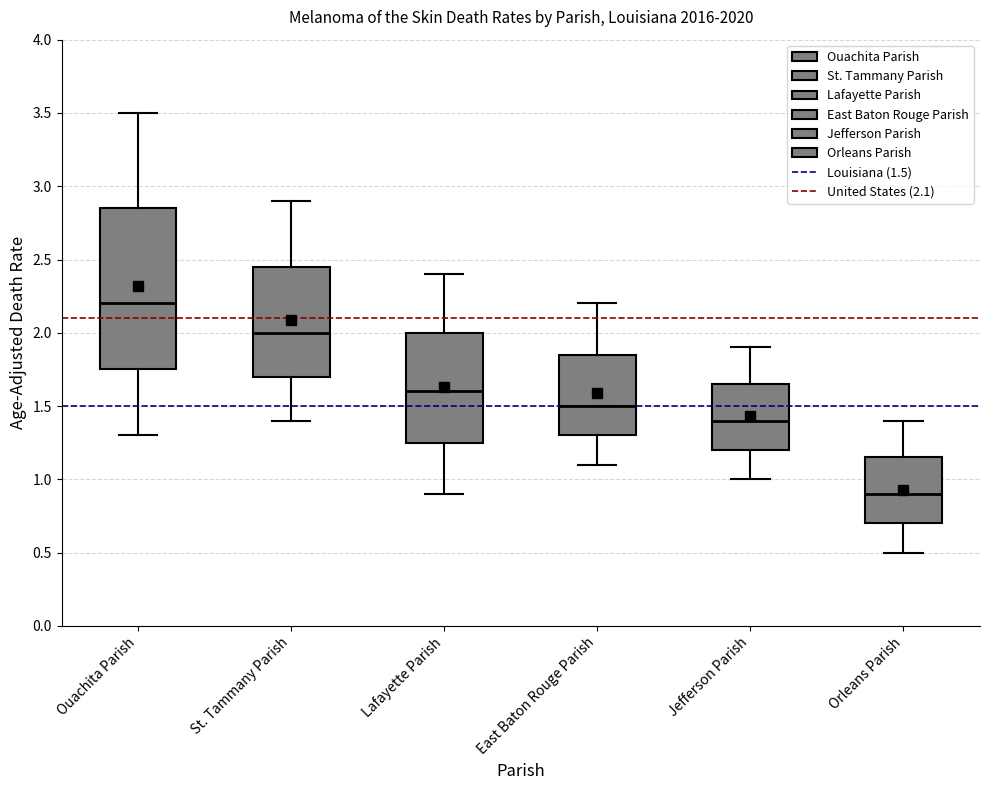

Where does the median line of the box for Orleans Parish sit on the y-axis? The values are not printed on the chart, so give them approximately, as read against the axis.

0.90